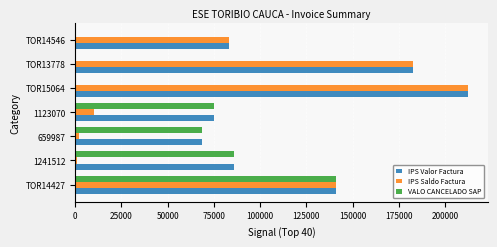

Which label corresponds to the largest value in the chart?

TOR15064